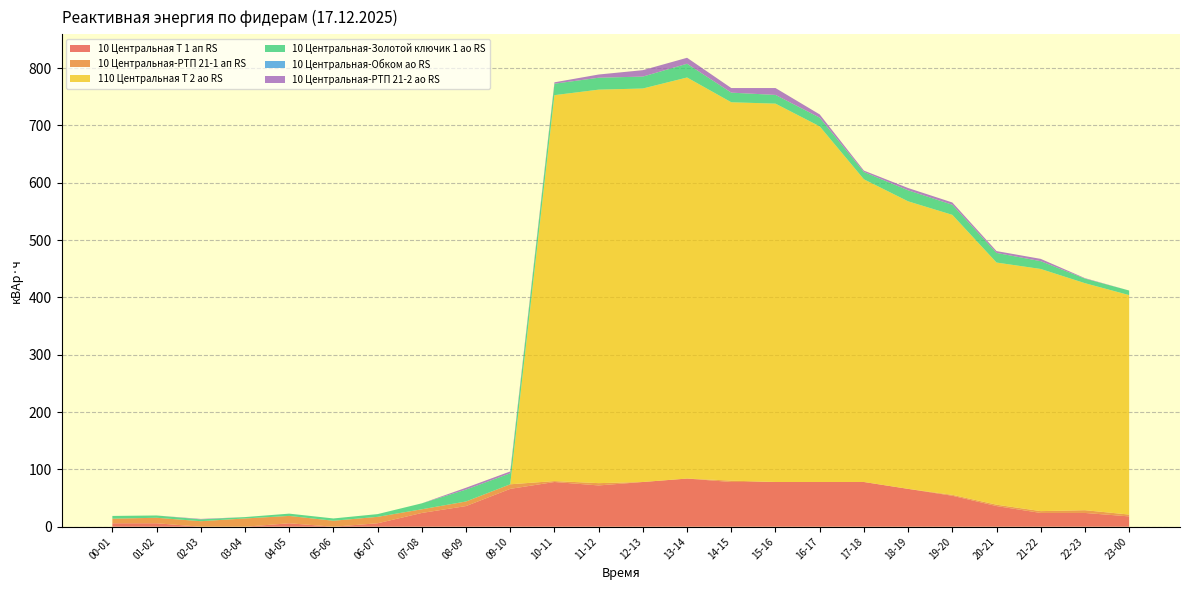

Reading left to right, transcribe all the data shown in this chart.

10 Центральная Т 1 ап RS: 6.0	6.0	0.0	0.0	6.0	0.0	6.0	24.0	36.0	66.0	78.0	72.0	78.0	84.0	78.0	78.0	78.0	78.0	66.0	54.0	36.0	24.0	24.0	18.0
10 Центральная-РТП 21-1 ап RS: 8.0	9.6	9.6	14.4	12.8	10.4	11.2	6.4	8.0	8.0	1.6	4.0	0.0	0.0	2.4	0.0	0.0	0.0	0.0	1.6	2.4	3.2	4.8	3.2
110 Центральная Т 2 ао RS: 0.0	0.0	0.0	0.0	0.0	0.0	0.0	0.0	0.0	0.0	673.2	686.4	686.4	699.6	660.0	660.0	620.4	528.0	501.6	488.4	422.4	422.4	396.0	382.8
10 Центральная-Золотой ключик 1 ао RS: 4.8	4.0	3.2	2.4	4.0	4.0	4.8	10.4	20.8	19.2	20.0	20.8	20.8	24.0	16.8	15.2	15.2	12.8	19.2	17.6	16.8	13.6	8.0	8.0
10 Центральная-Обком ао RS: 0.0	0.0	0.0	0.0	0.0	0.0	0.0	0.0	0.0	0.0	0.0	0.0	0.0	0.0	0.0	0.0	0.0	0.0	0.0	0.0	0.0	0.0	0.0	0.0
10 Центральная-РТП 21-2 ао RS: 0.0	0.0	0.8	0.0	0.0	0.0	0.0	0.0	3.2	3.2	2.4	5.6	11.2	10.4	8.0	12.0	5.6	2.4	4.0	4.0	3.2	4.0	0.8	0.0